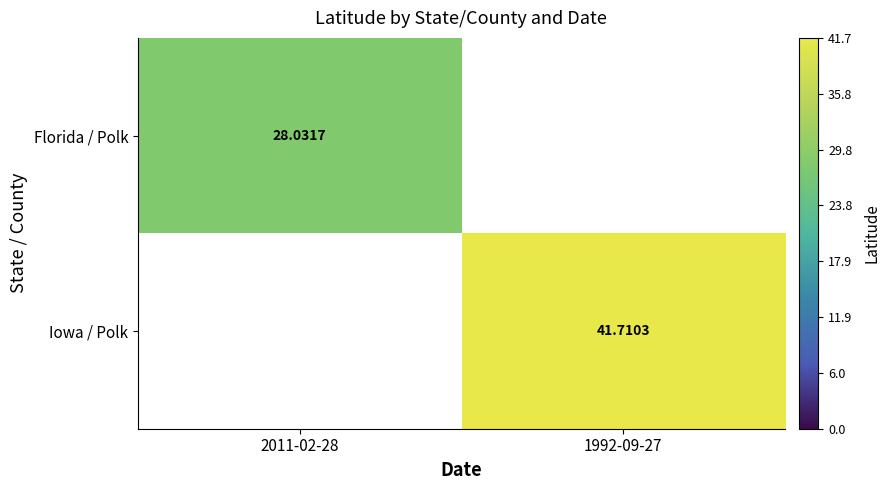

Is the value of Iowa / Polk at 1992-09-27 greater than the value of Florida / Polk at 2011-02-28?

Yes